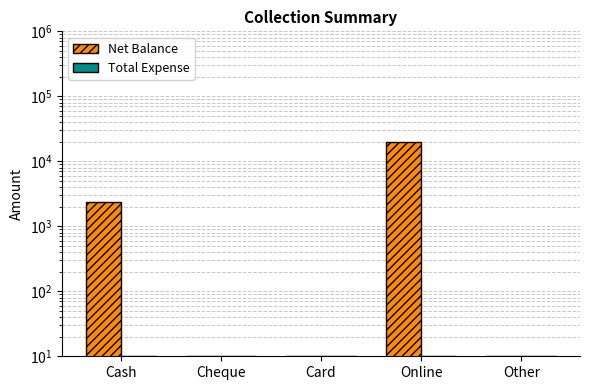

What is the value of the Total Expense bar at the 3rd from the left?

10